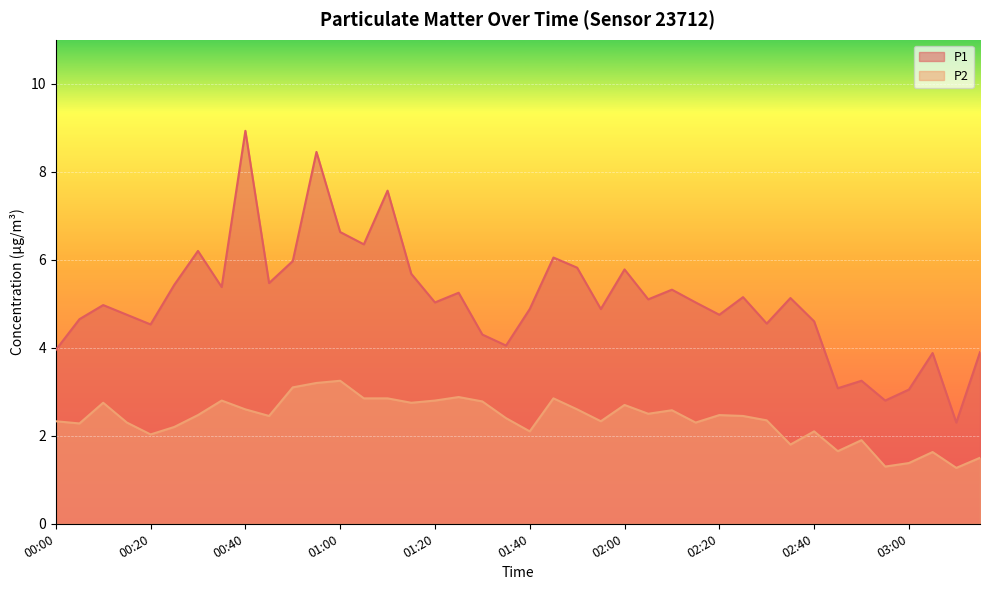

What is the difference between the highest and lowest values at 00:00?

1.6